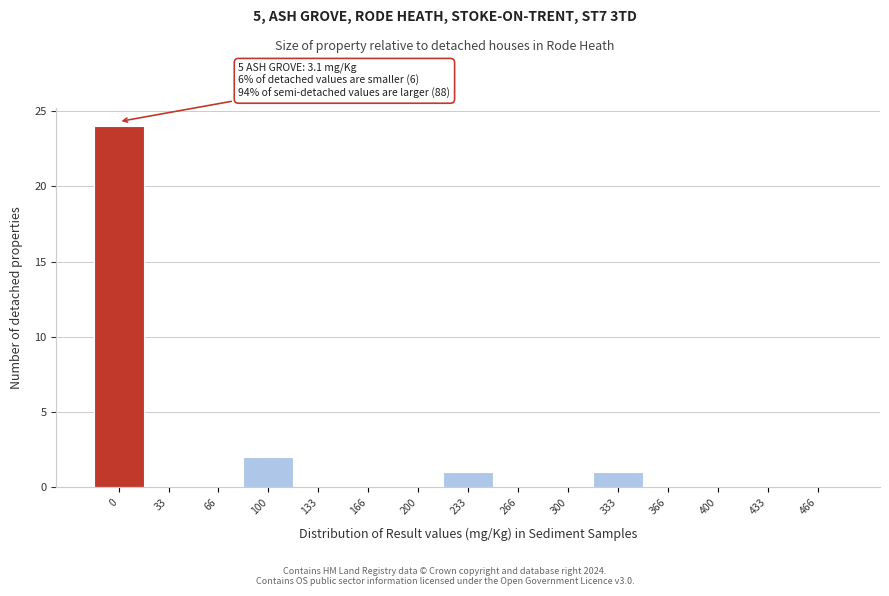

Reading right to left, extract all data points from this chart.

466=0	433=0	400=0	366=0	333=1	300=0	266=0	233=1	200=0	166=0	133=0	100=2	66=0	33=0	0=24